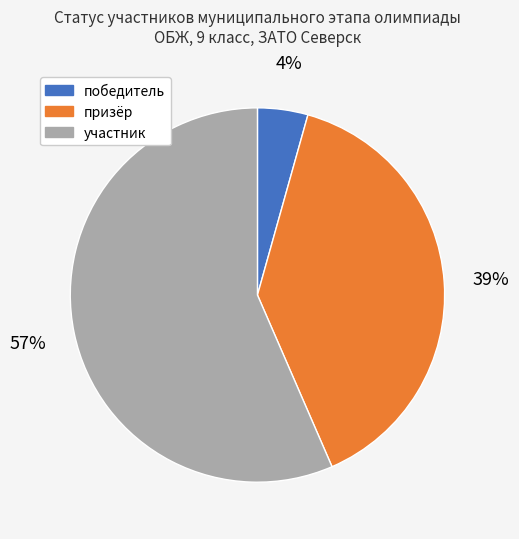

Does any single category account for the majority?

Yes